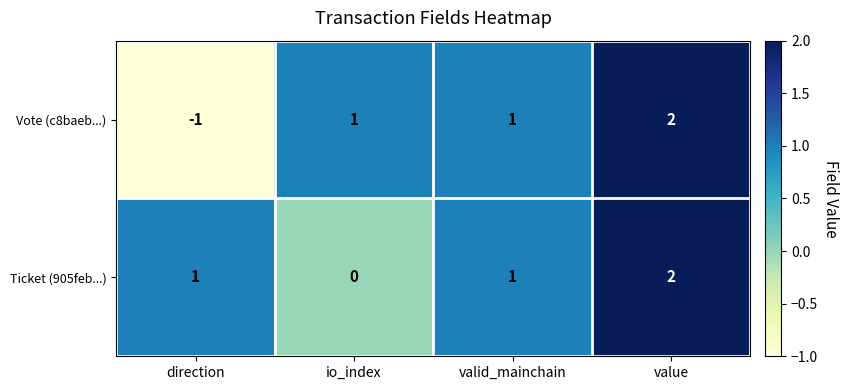

Reading left to right, what are all the values shown in this chart?

Vote (c8baeb...): -1	1	1	2
Ticket (905feb...): 1	0	1	2